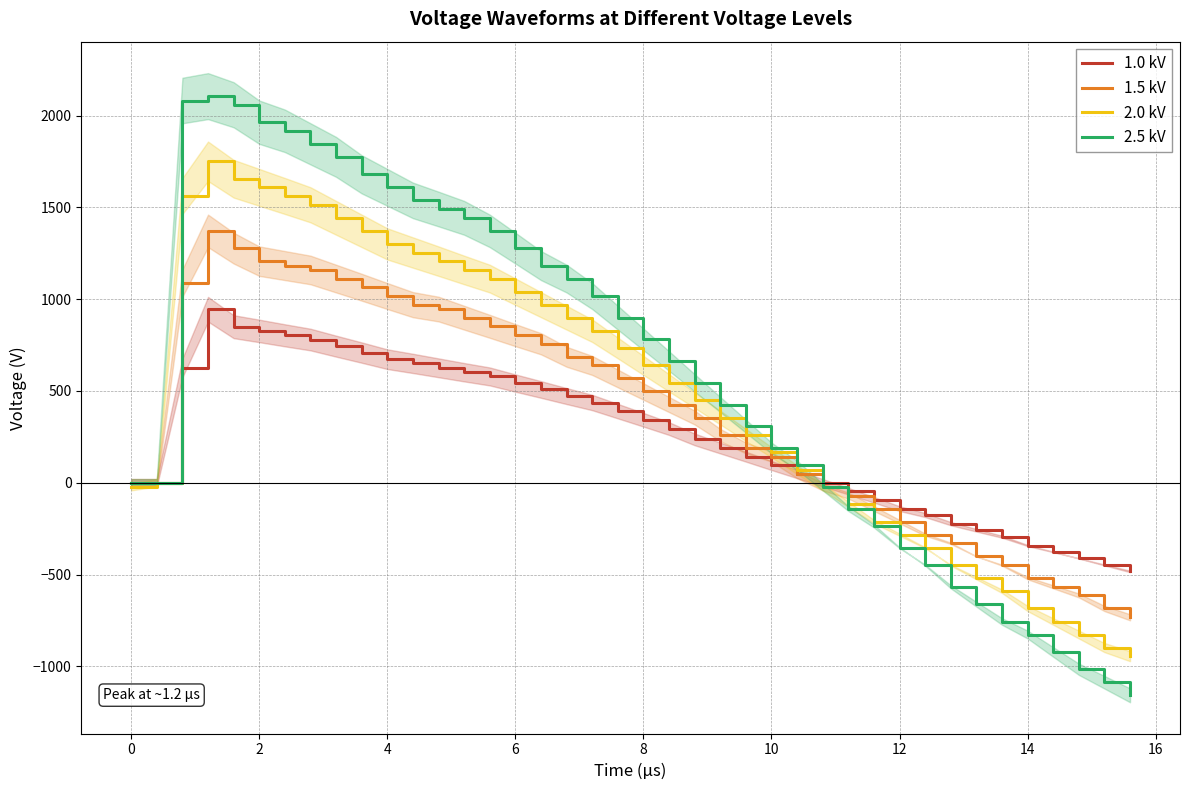

Read the 2.0 kV value at 8.

639